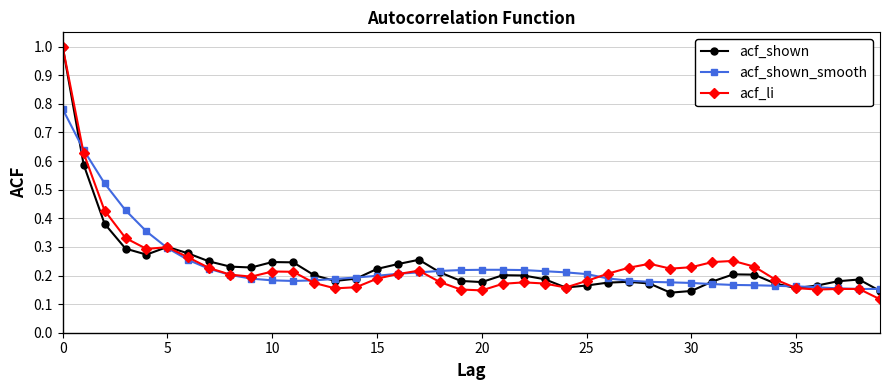

True or false: acf_li has more than 1 points higher than both neighbors.

True